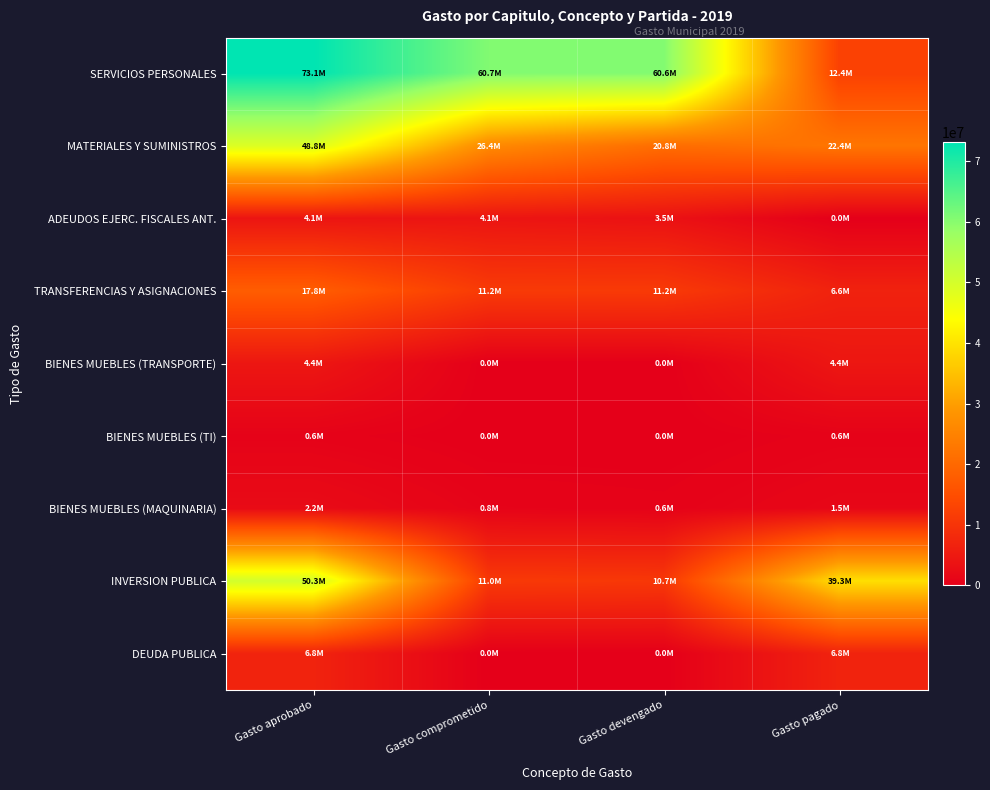

Reading left to right, extract all data points from this chart.

SERVICIOS PERSONALES: Gasto aprobado=73112953.7	Gasto comprometido=60667459.5	Gasto devengado=60599249.2	Gasto pagado=12445494.2
MATERIALES Y SUMINISTROS: Gasto aprobado=48827433.6	Gasto comprometido=26435887.6	Gasto devengado=20817619.4	Gasto pagado=22391545.9
ADEUDOS EJERC. FISCALES ANT.: Gasto aprobado=4072549.4	Gasto comprometido=4072549.4	Gasto devengado=3508570.8	Gasto pagado=0.0
TRANSFERENCIAS Y ASIGNACIONES: Gasto aprobado=17828524.5	Gasto comprometido=11209830.3	Gasto devengado=11160720.3	Gasto pagado=6618694.2
BIENES MUEBLES (TRANSPORTE): Gasto aprobado=4435078.0	Gasto comprometido=0.0	Gasto devengado=0.0	Gasto pagado=4435078.0
BIENES MUEBLES (TI): Gasto aprobado=602427.5	Gasto comprometido=22489.0	Gasto devengado=6489.0	Gasto pagado=579938.5
BIENES MUEBLES (MAQUINARIA): Gasto aprobado=2225979.3	Gasto comprometido=751416.3	Gasto devengado=551910.2	Gasto pagado=1474563.0
INVERSION PUBLICA: Gasto aprobado=50297263.8	Gasto comprometido=11013636.6	Gasto devengado=10713312.6	Gasto pagado=39283627.3
DEUDA PUBLICA: Gasto aprobado=6839023.8	Gasto comprometido=0.0	Gasto devengado=0.0	Gasto pagado=6839023.8